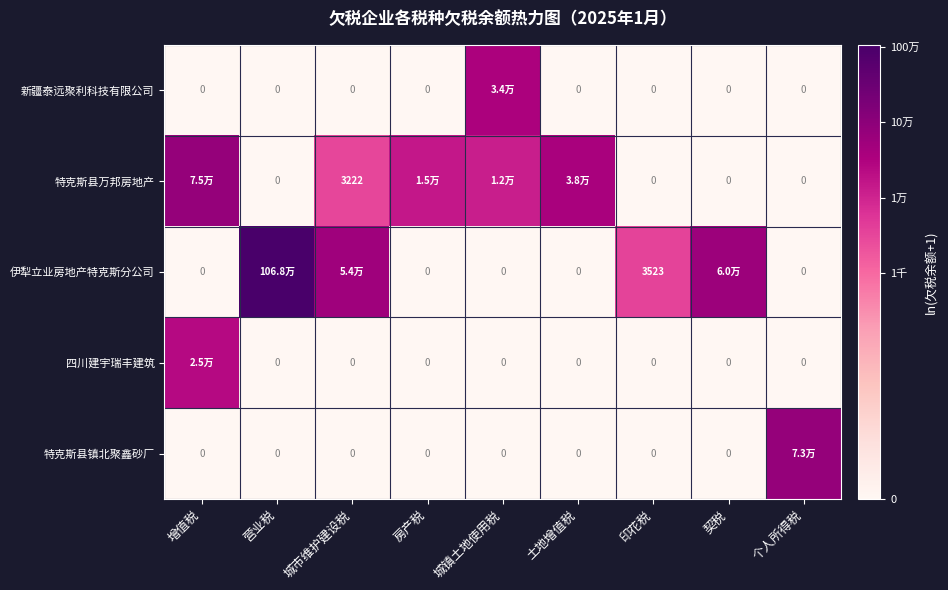

Which series has the widest spread of values?

伊犁立业房地产特克斯分公司